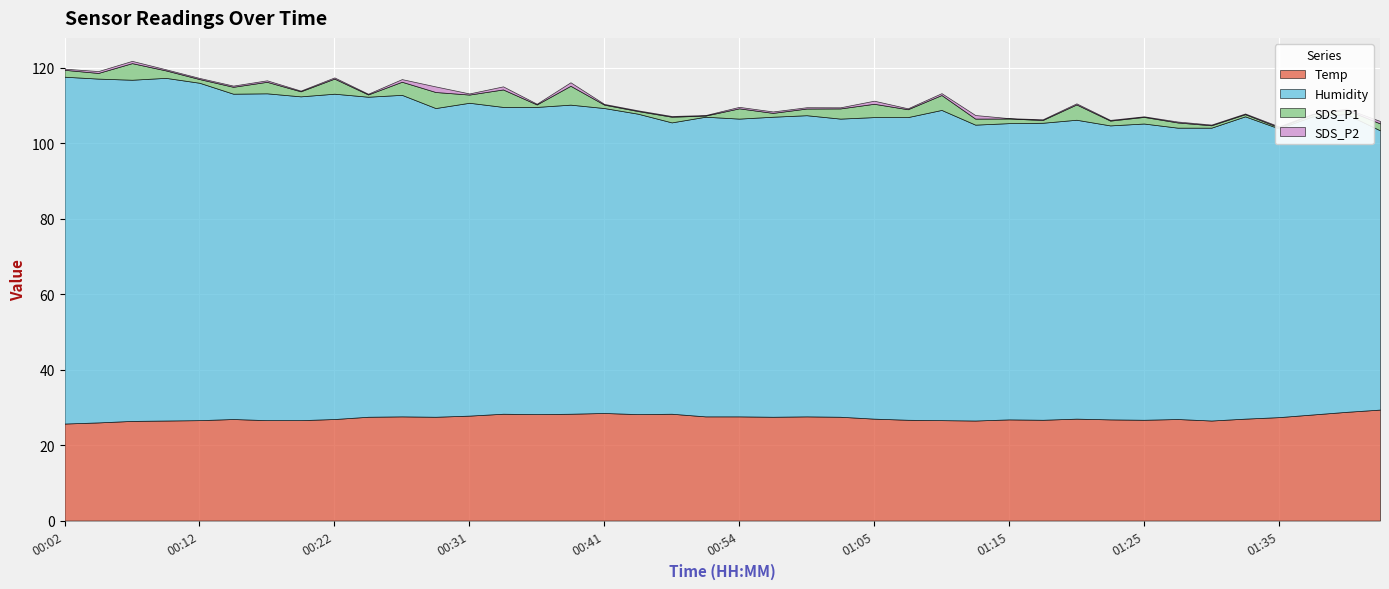

The SDS_P1 series shows 5.9 at 01:05. True or false?

False